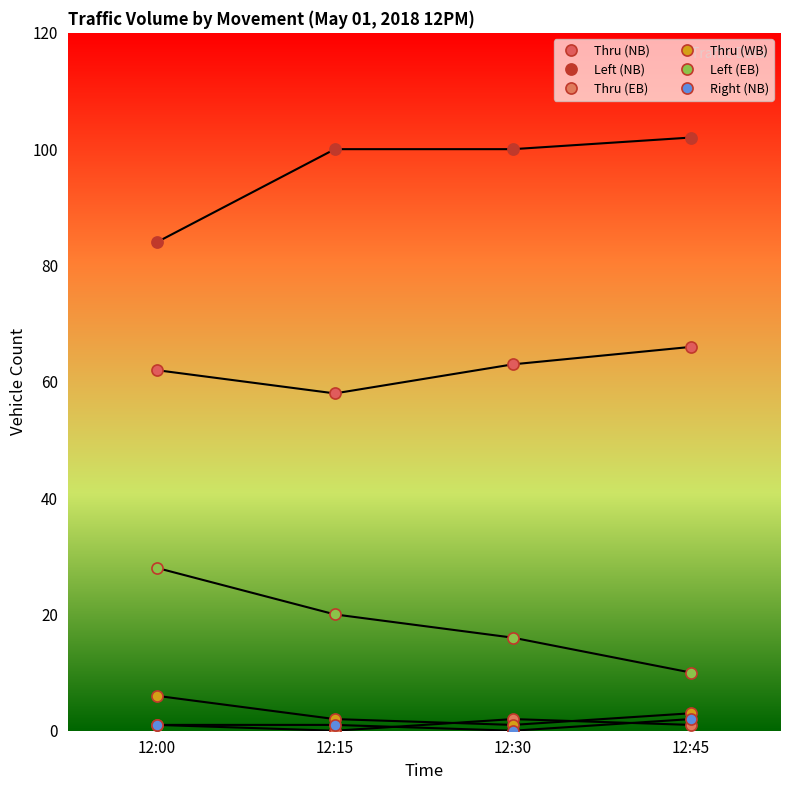

What is the approximate value of Thru (EB) at 12:00?

1